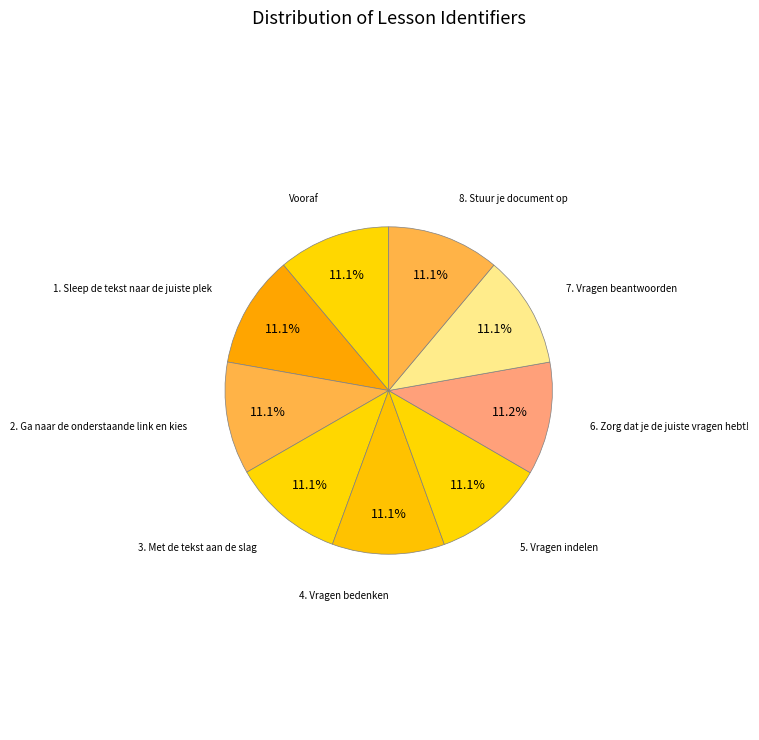

Count the number of slices in the pie.

9